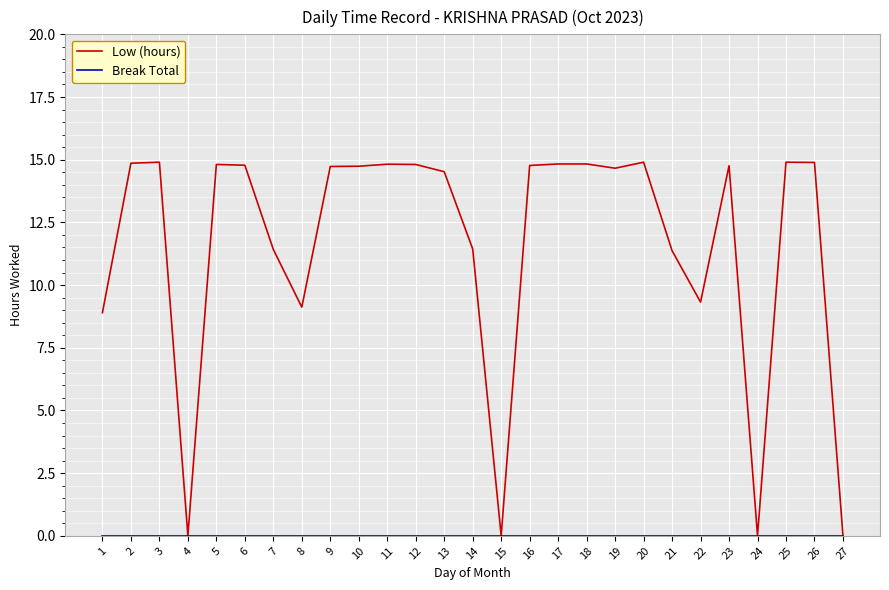

At how many categories does at least one series exceed 4?

23